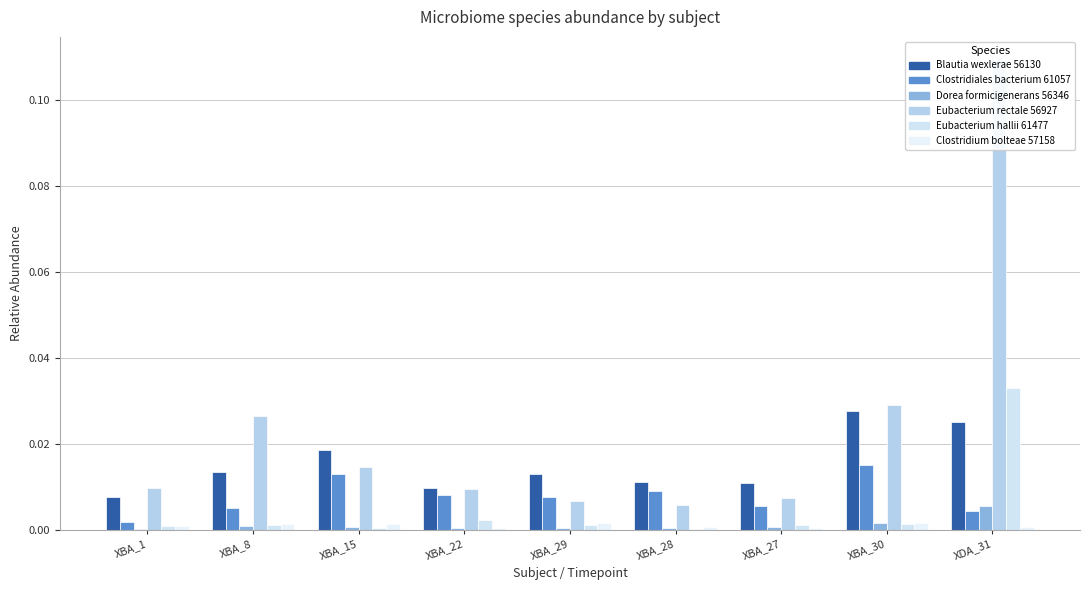

The value of Clostridiales bacterium 61057 at XBA_29 is 0.0. True or false?

False